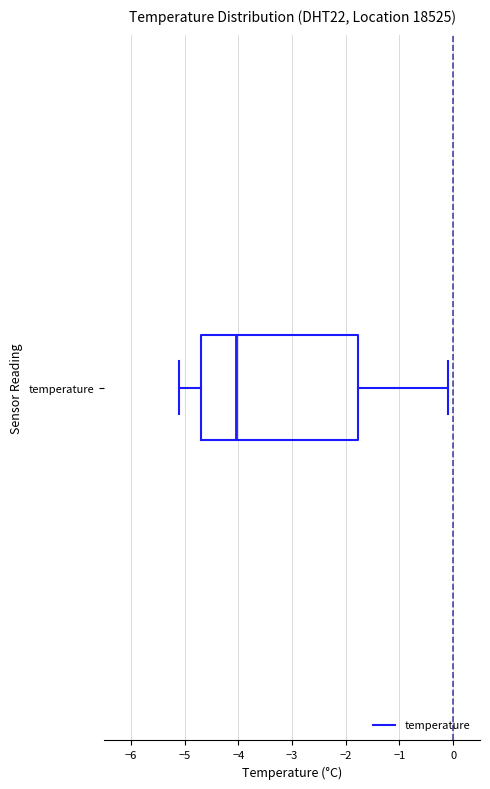

Transcribe this box plot: give where the median line is, the range the box spans, and where the two whiskers end, as read against the x-axis. The values are not printed on the chart, so give them approximately, as read against the axis.

median -4.0, box -4.7 to -1.8, whiskers -5.1 to -0.1